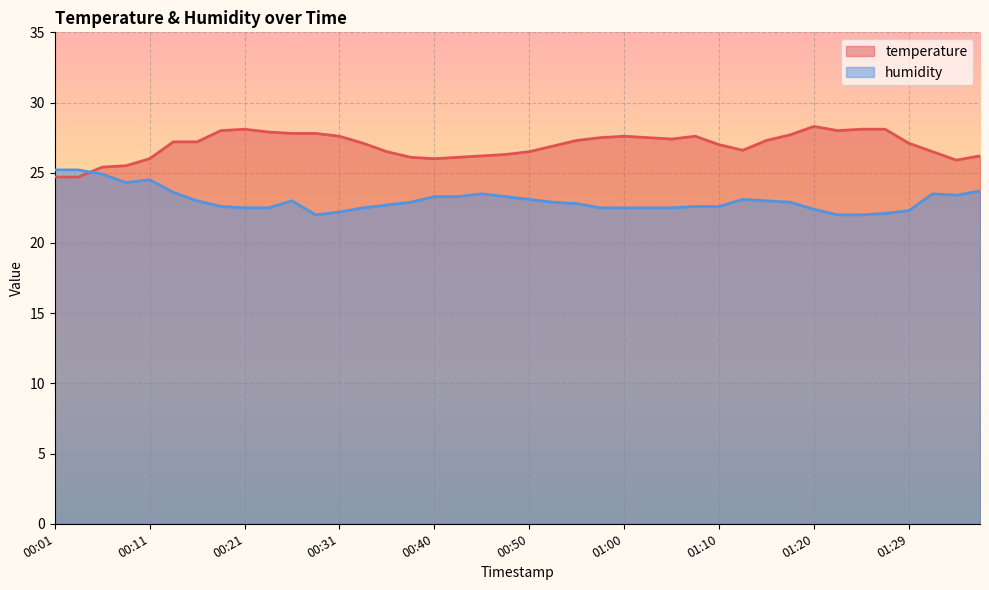

Between 01:34 and 01:07, which is larger?

01:07